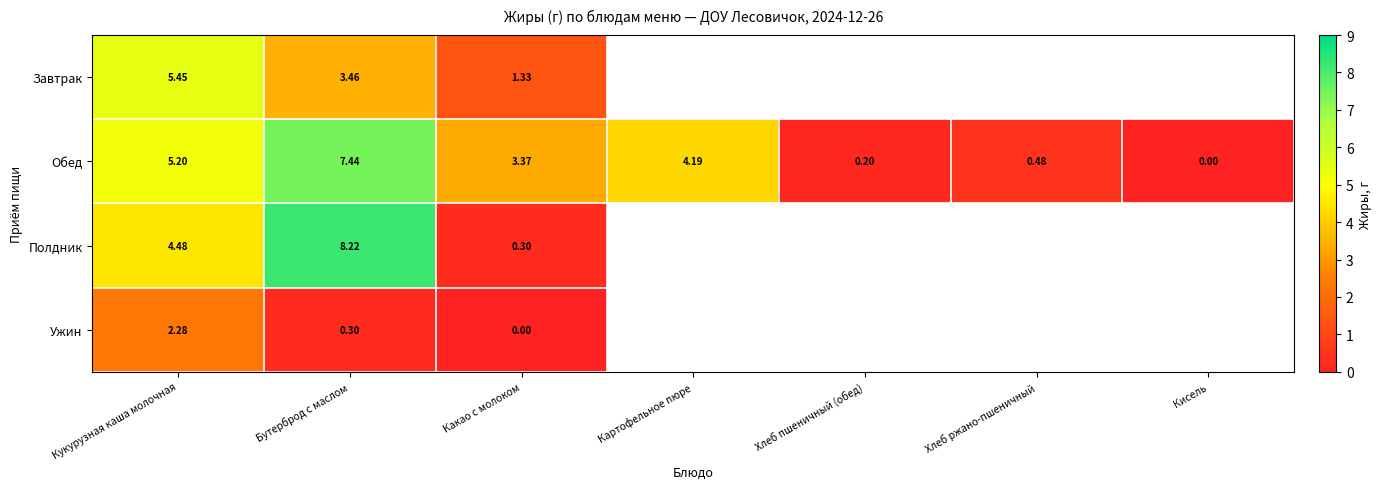

The Обед series shows 5.2 at Кукурузная каша молочная. True or false?

True